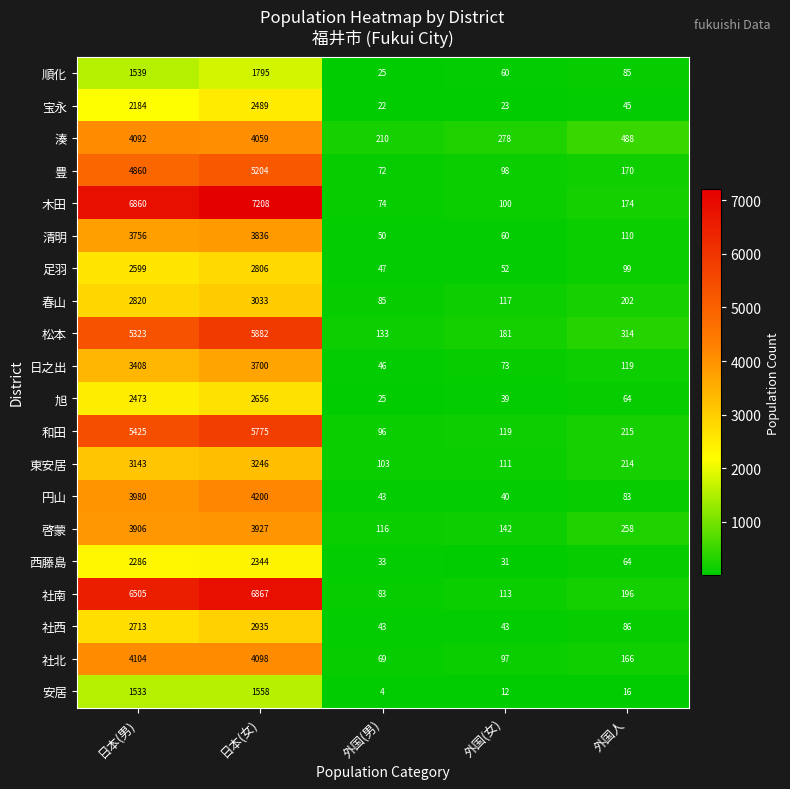

Which category has the lowest value across all series?

外国(男)